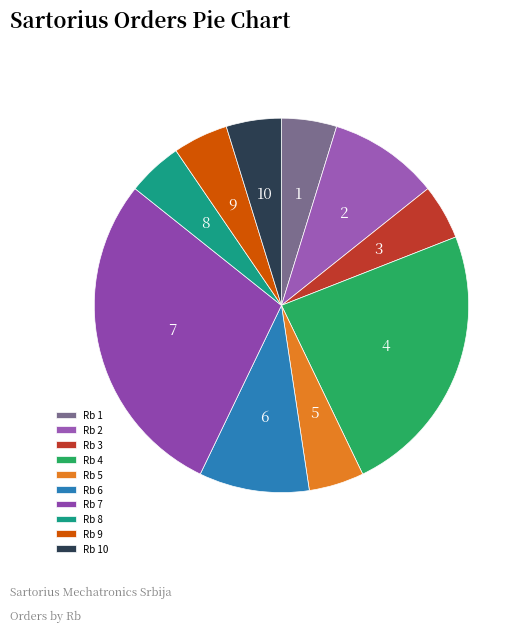

Which category has the biggest portion of the pie?

Rb 7